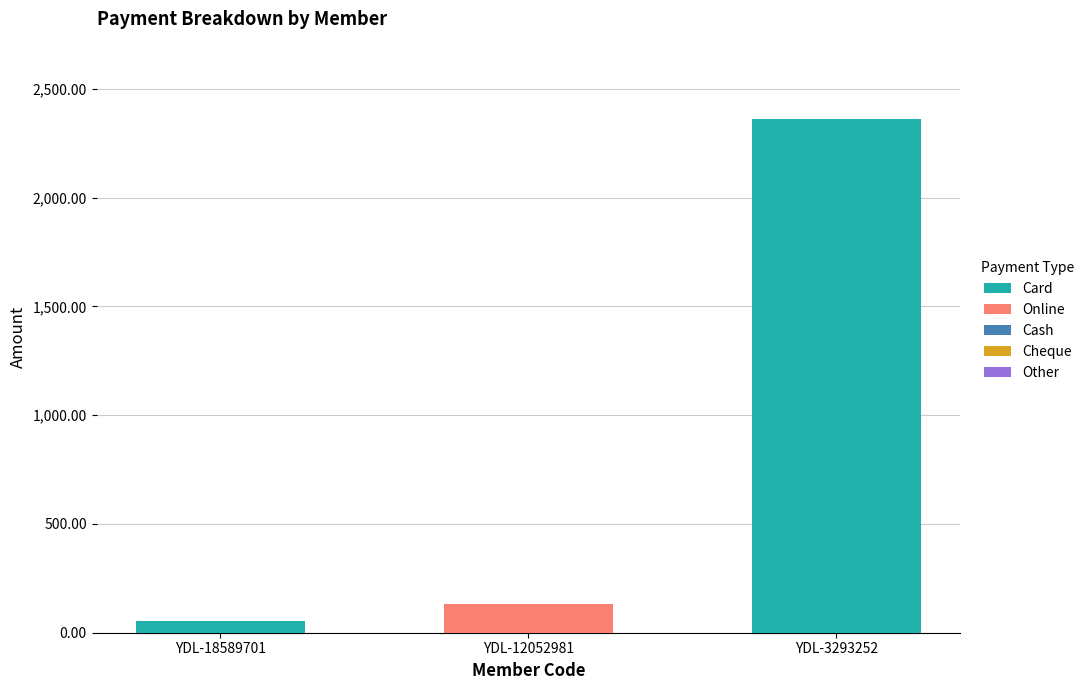

What is the average value of the Card series?

805.0